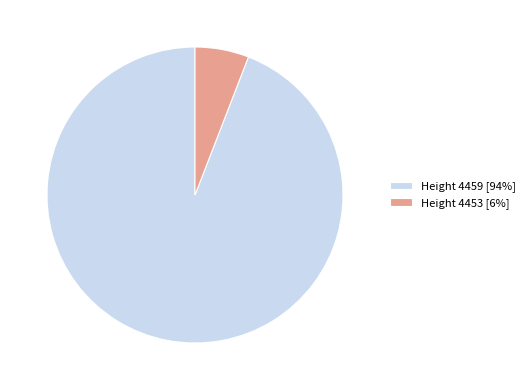

Which category accounts for the majority?

Height 4459 [94%]